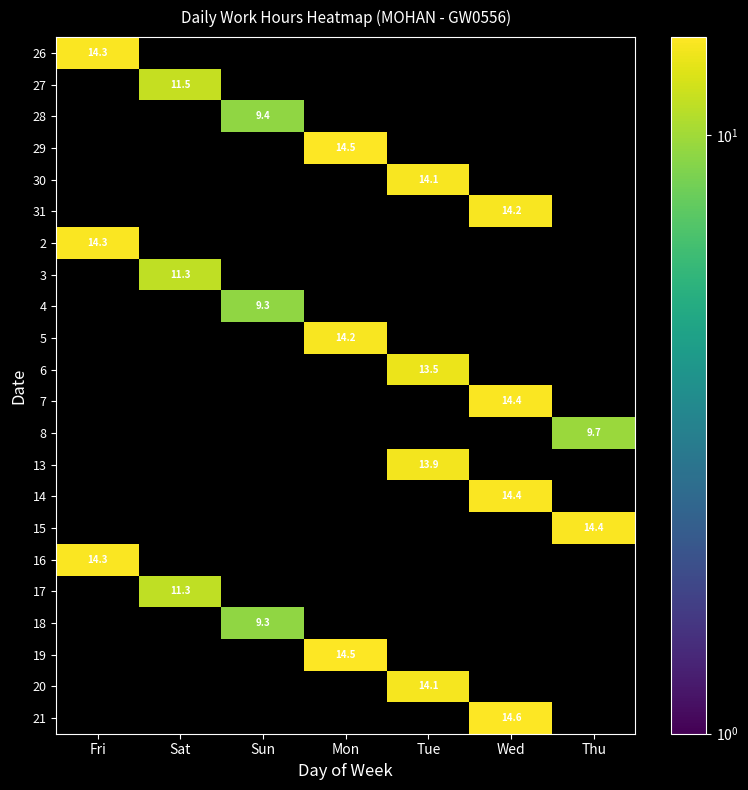

List the labels in order of 20 value, smallest first.

Fri, Sat, Sun, Mon, Wed, Thu, Tue